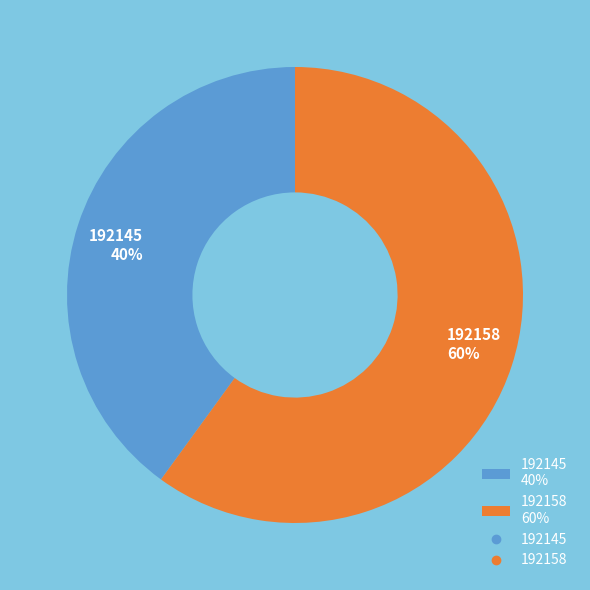

Rank the categories by value from highest to lowest.

192158, 192145